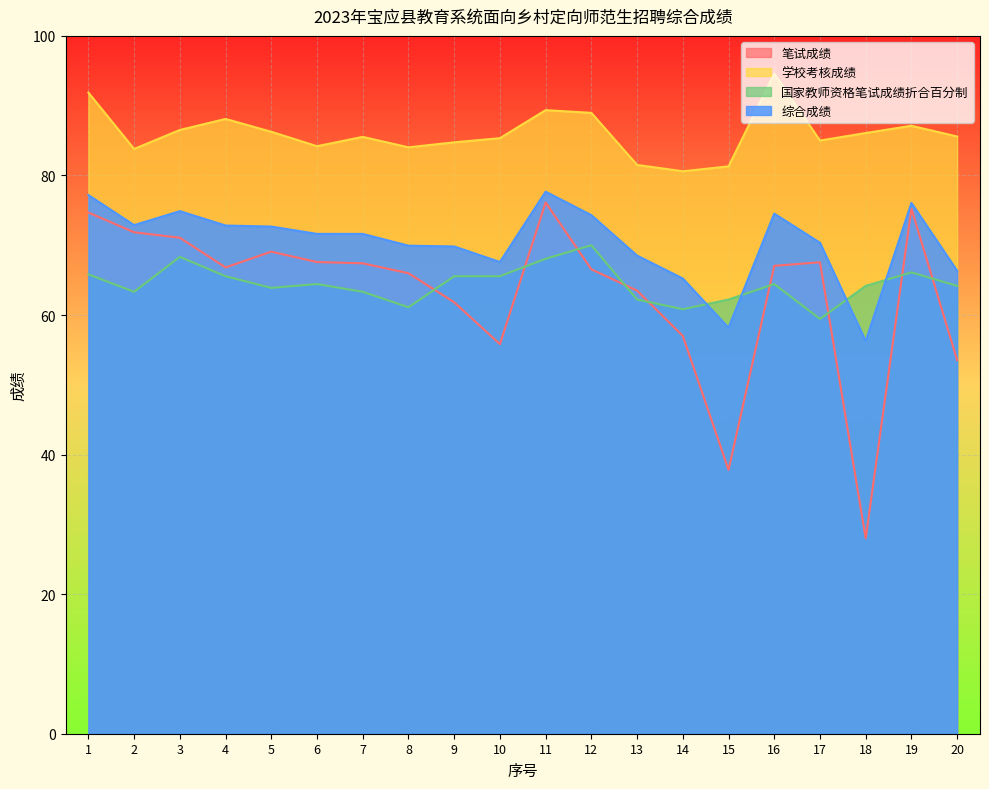

At how many categories does at least one series exceed 37?

20